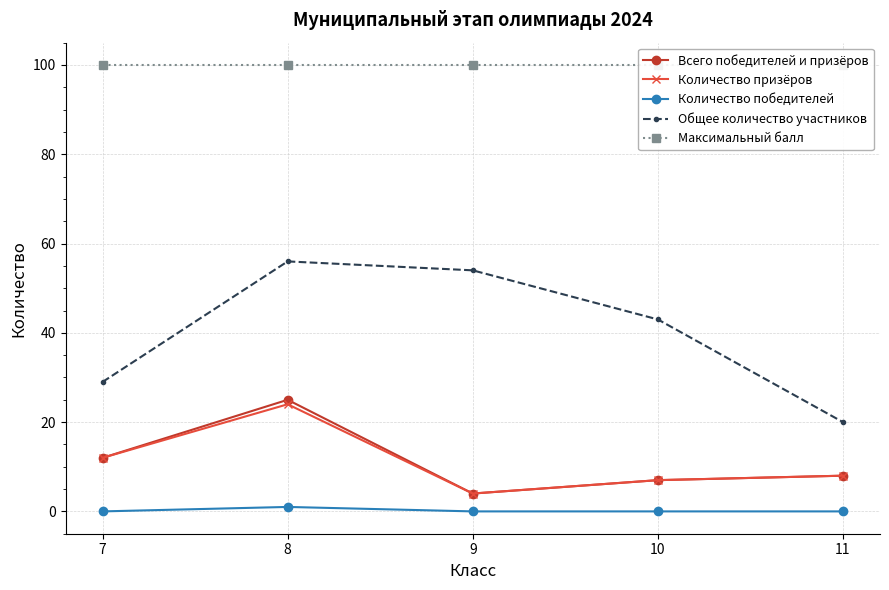

Is the value of Количество победителей at 7 greater than the value of Максимальный балл at 7?

No